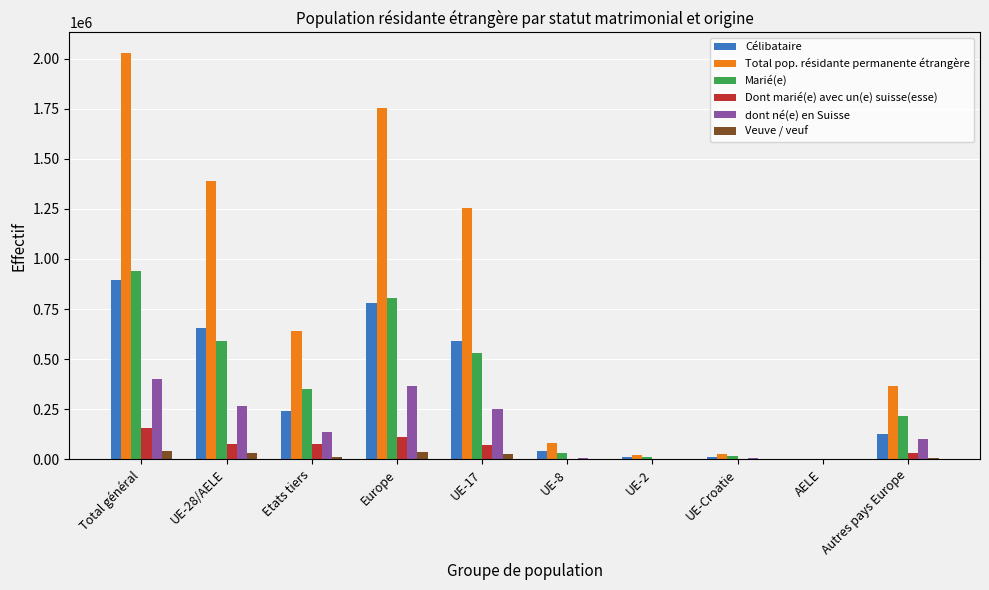

True or false: Total pop. résidante permanente étrangère has a value of 1104543 at Total général.

False